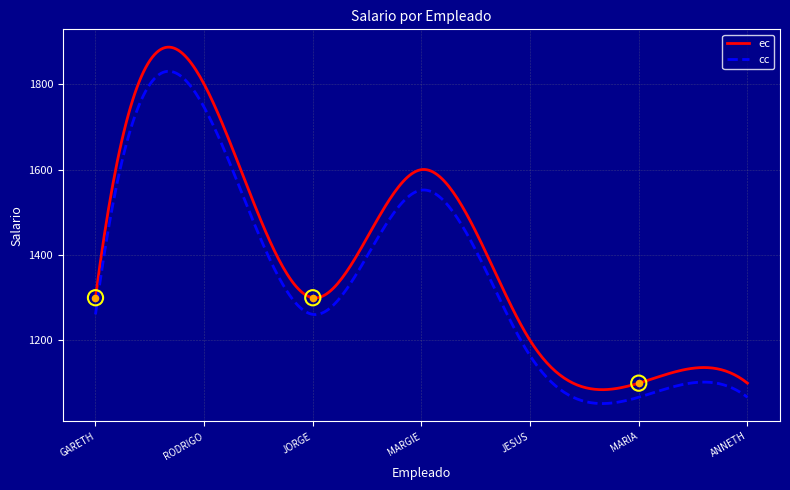

Approximately how many times larger is the value at MARGIE CERVERA compared to RODRIGO VASQUEZ?

0.9